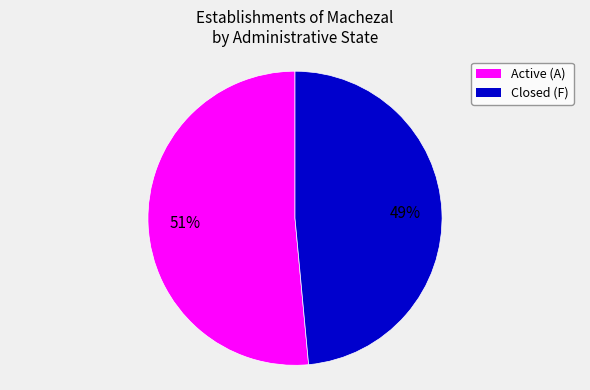

Rank the categories by value from lowest to highest.

Closed (F), Active (A)